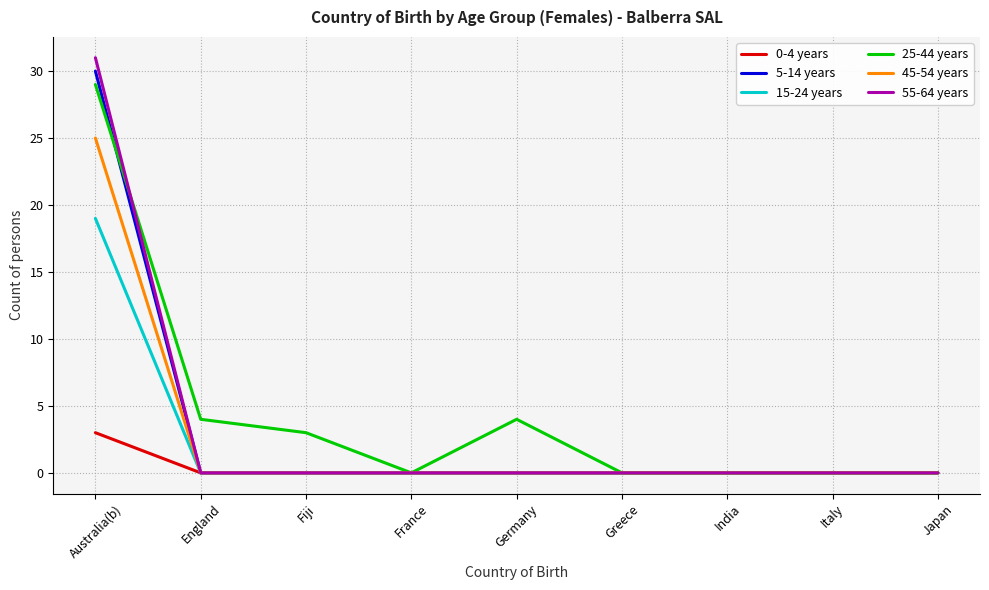

What is the maximum value for 0-4 years?

3